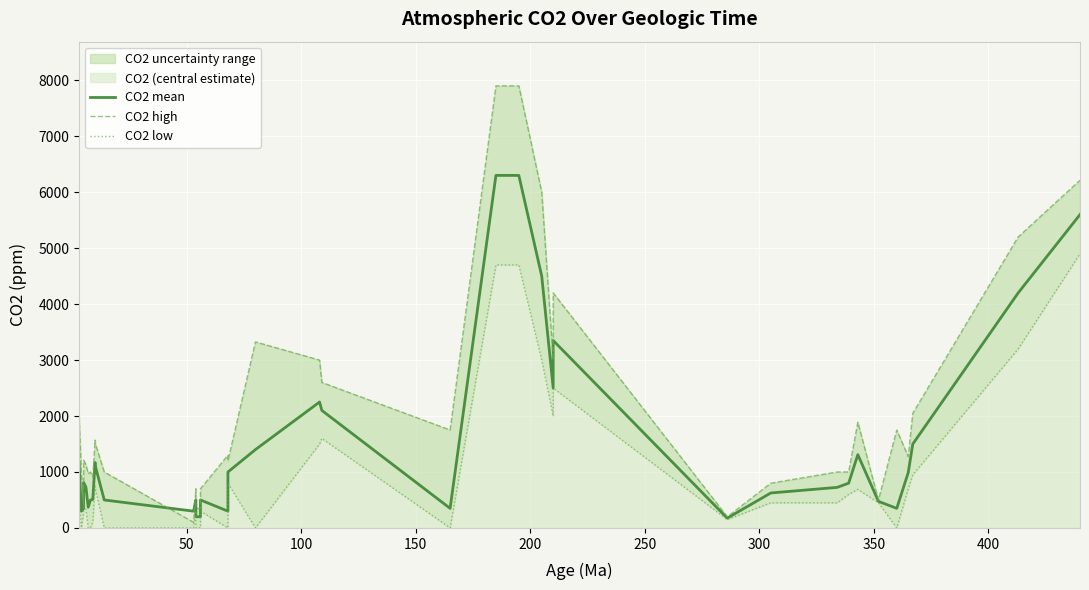

List the series in order of their peak value, highest first.

CO2 high, CO2 mean, CO2 low